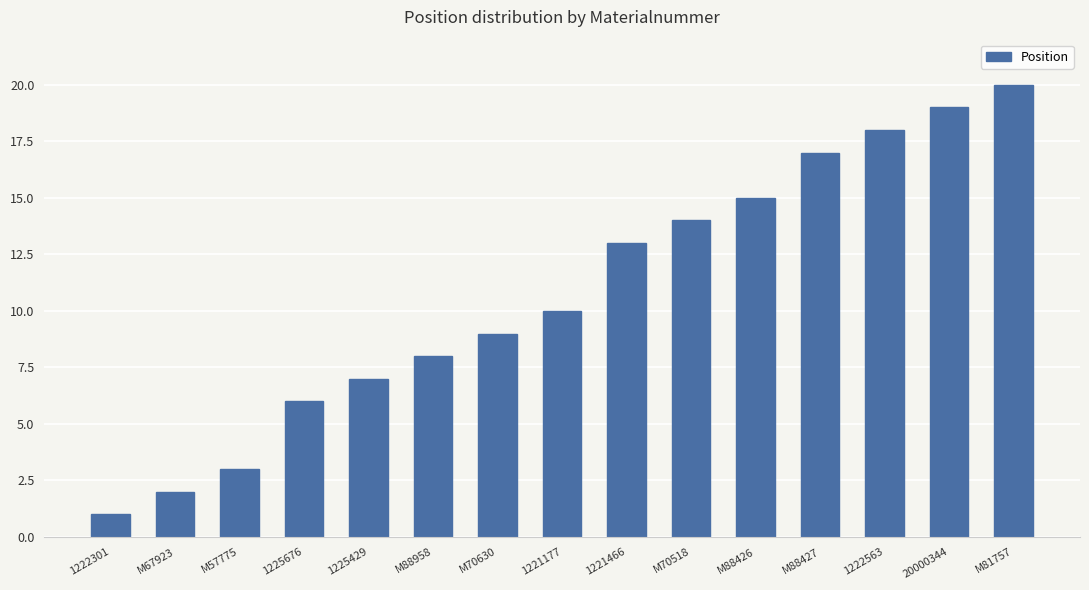

Rank the categories by value from lowest to highest.

1222301, M67923, M57775, 1225676, 1225429, M88958, M70630, 1221177, 1221466, M70518, M88426, M88427, 1222563, 20000344, M81757